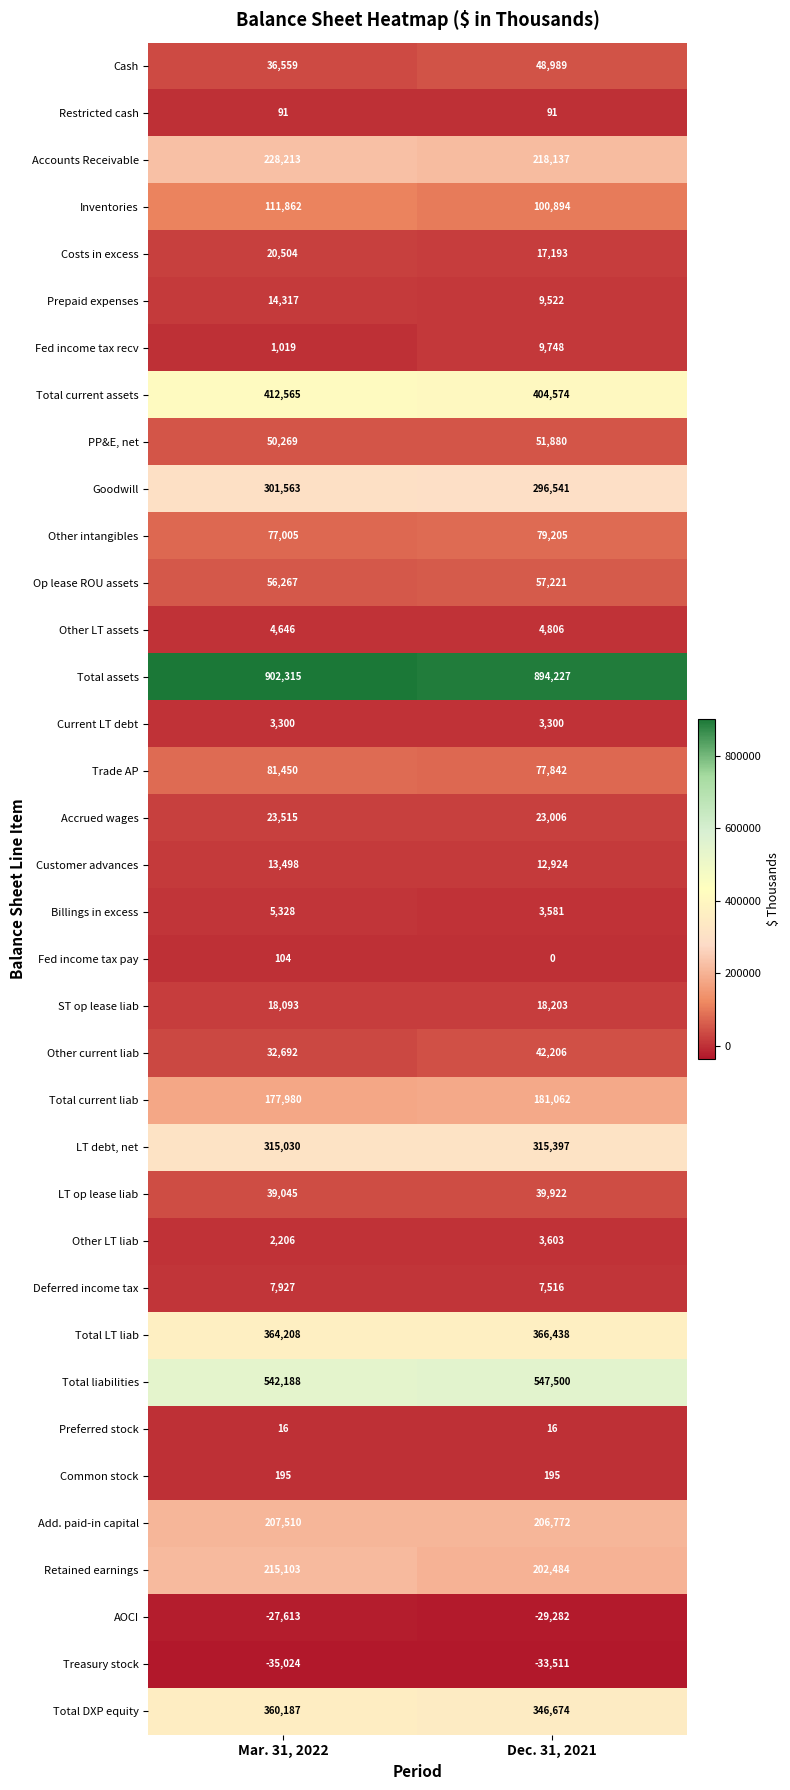

Which category has the lowest value across all series?

Mar. 31, 2022